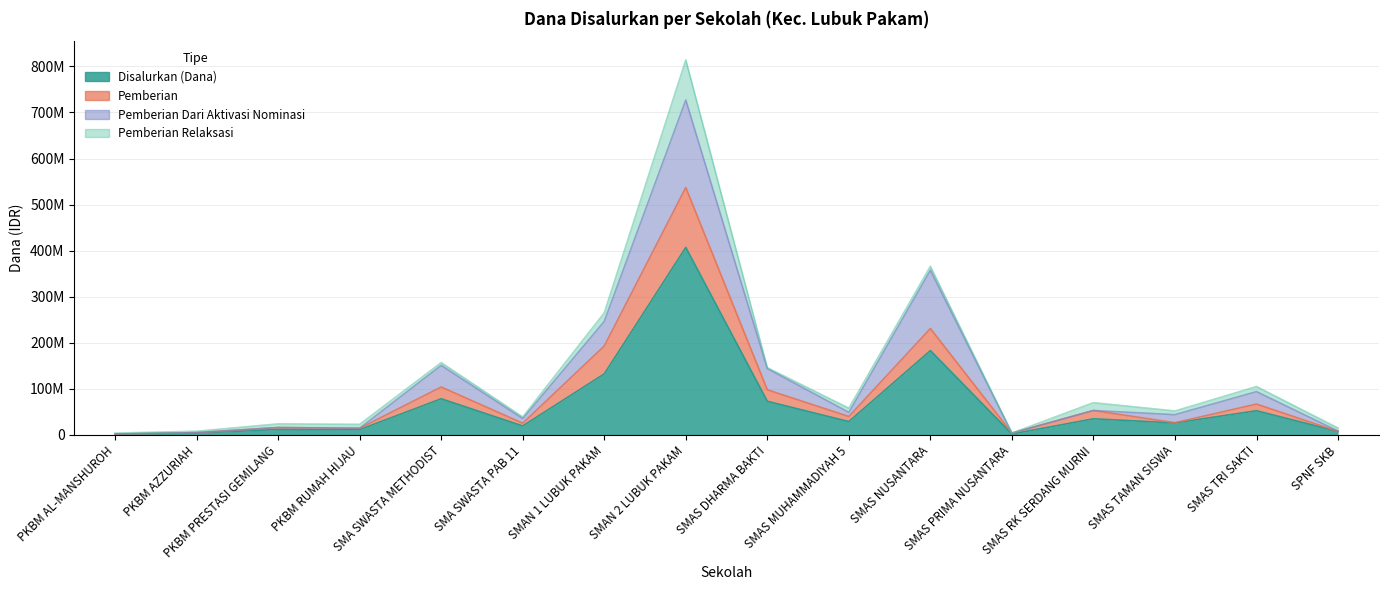

The value of Disalurkan (Dana) at SMAN 2 LUBUK PAKAM is 199199862. True or false?

False